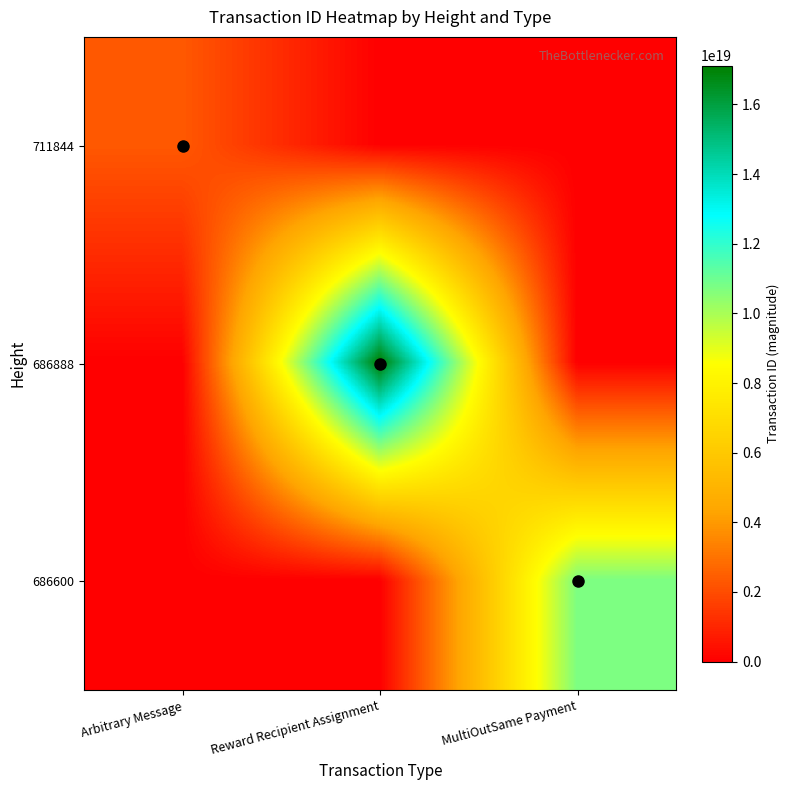

Which series has the largest total across all categories?

686888